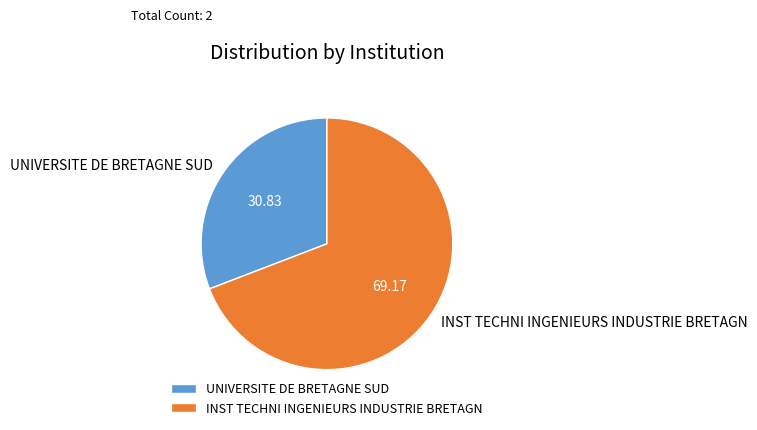

Approximately how many times larger is the value at INST TECHNI INGENIEURS INDUSTRIE BRETAGN compared to UNIVERSITE DE BRETAGNE SUD?

2.2